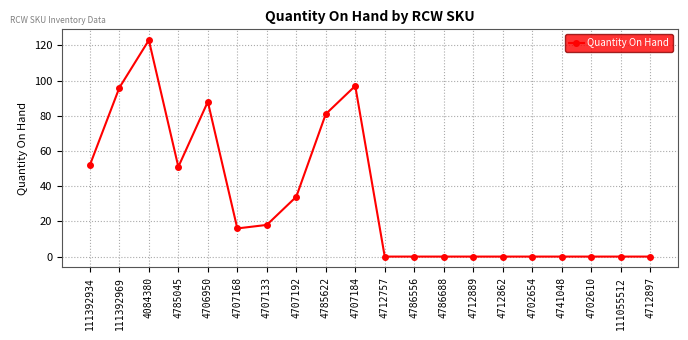

What is the sum of all values?

656